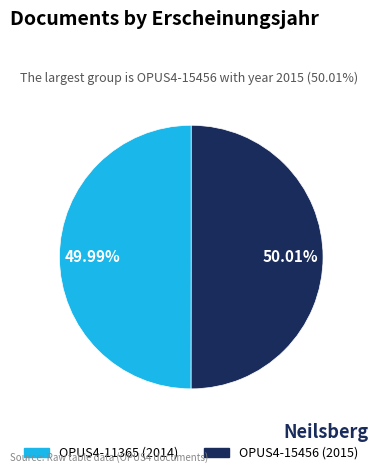

To the nearest percent, what percentage of the pie is OPUS4-15456?

50%